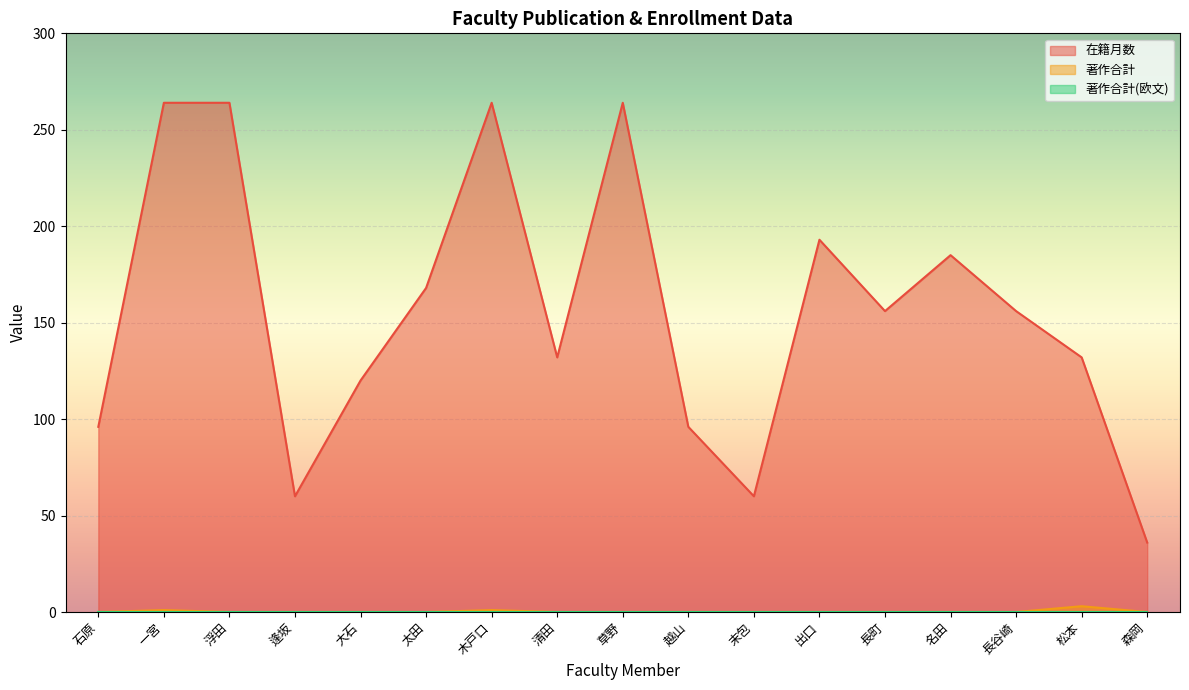

The value of 在籍月数 at 草野 is 366. True or false?

False